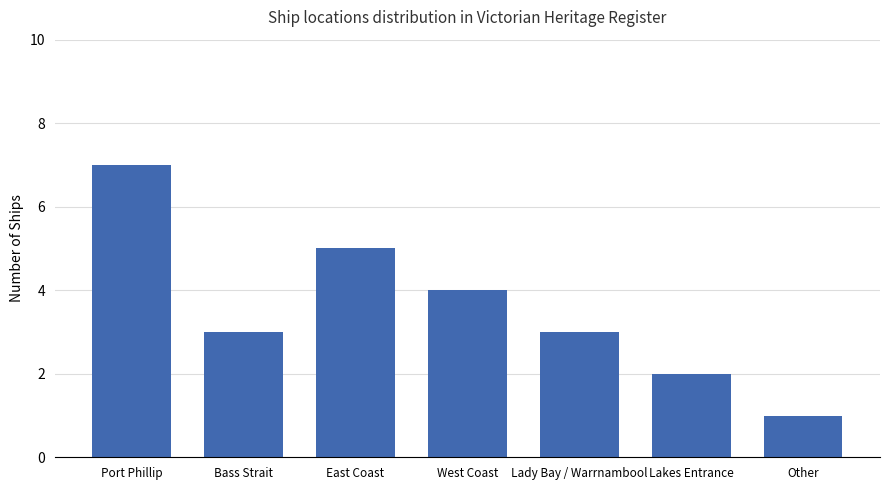

Reading left to right, transcribe all the data shown in this chart.

7	3	5	4	3	2	1